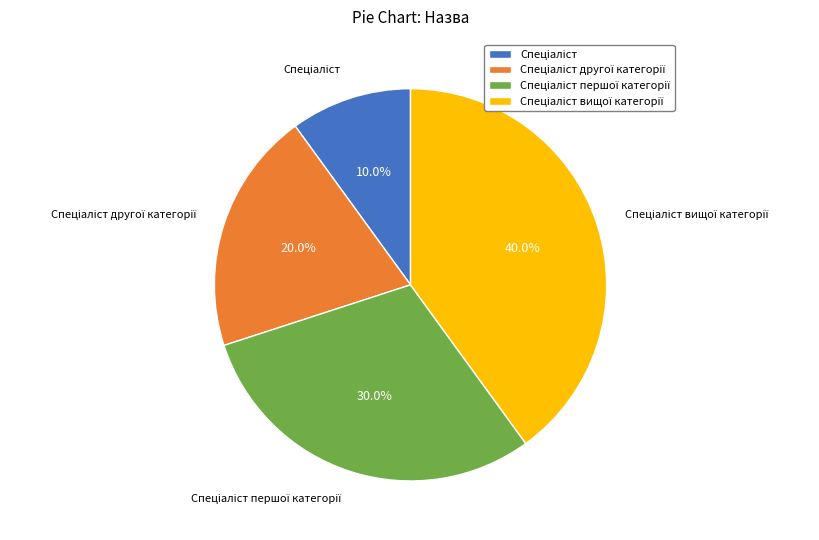

Does any single category account for the majority?

No